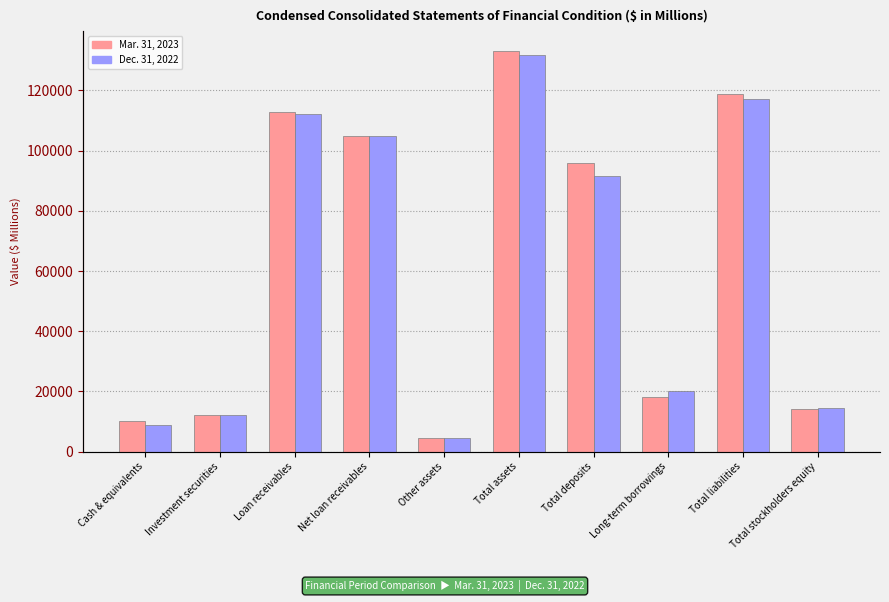

What is the difference between the Dec. 31, 2022 values at Cash & equivalents and Total stockholders equity?

5734